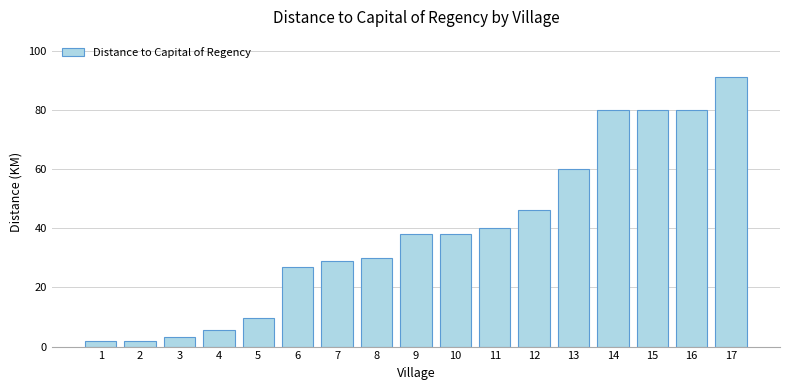

What is the sum of the values at 15 and 8?

110.0